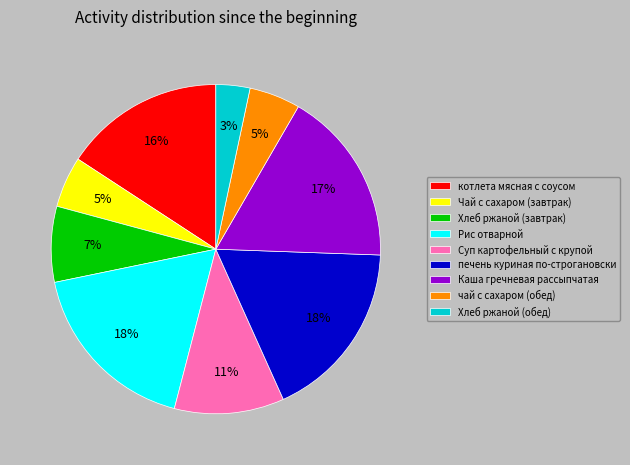

Which slice is the smallest?

Хлеб ржаной (обед)